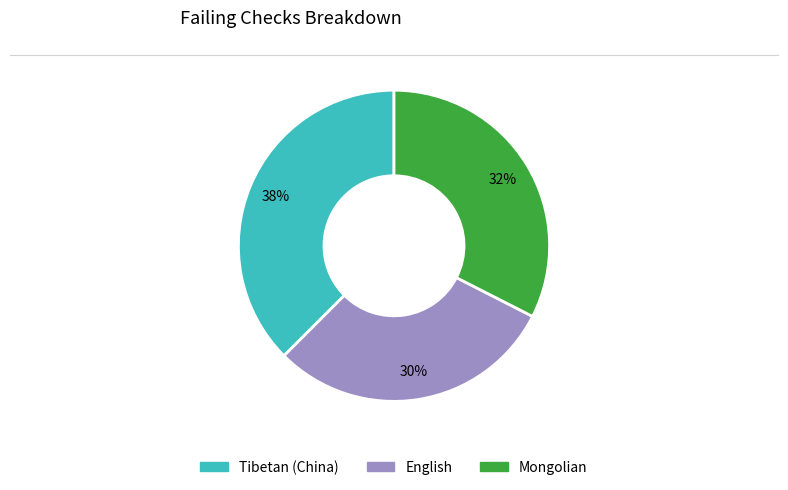

Is the sum of English and Tibetan (China) greater than half?

Yes